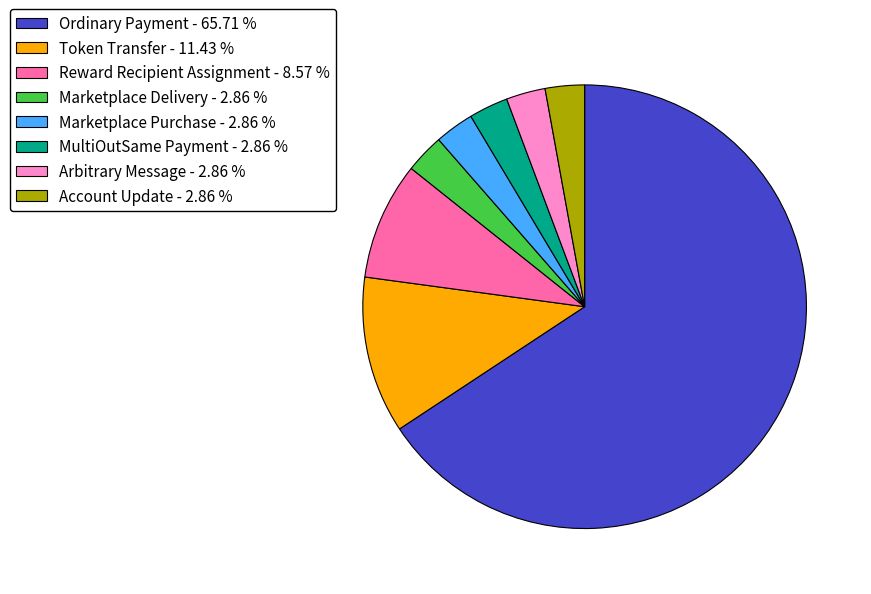

Between Reward Recipient Assignment - 8.57 % and Marketplace Delivery - 2.86 %, which is larger?

Reward Recipient Assignment - 8.57 %